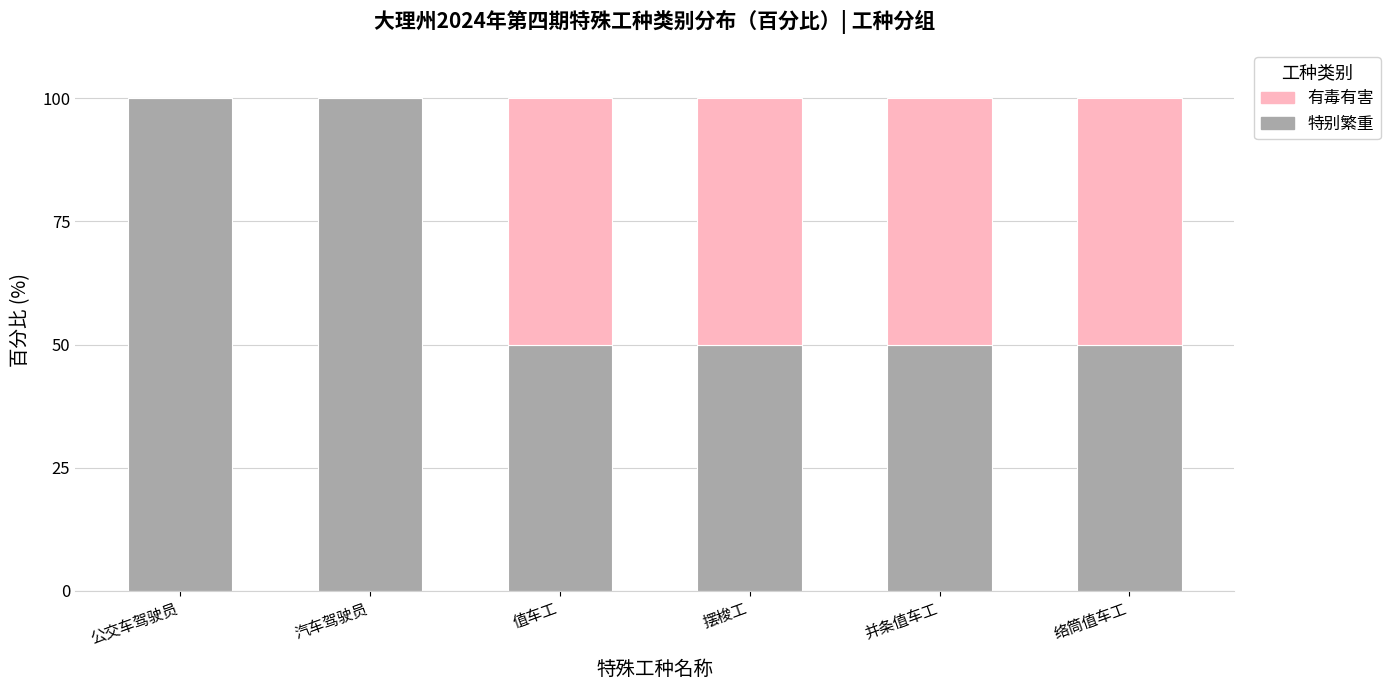

Reading left to right, what are the values for 特别繁重?

公交车驾驶员=100	汽车驾驶员=100	值车工=50	摆梭工=50	并条值车工=50	络筒值车工=50